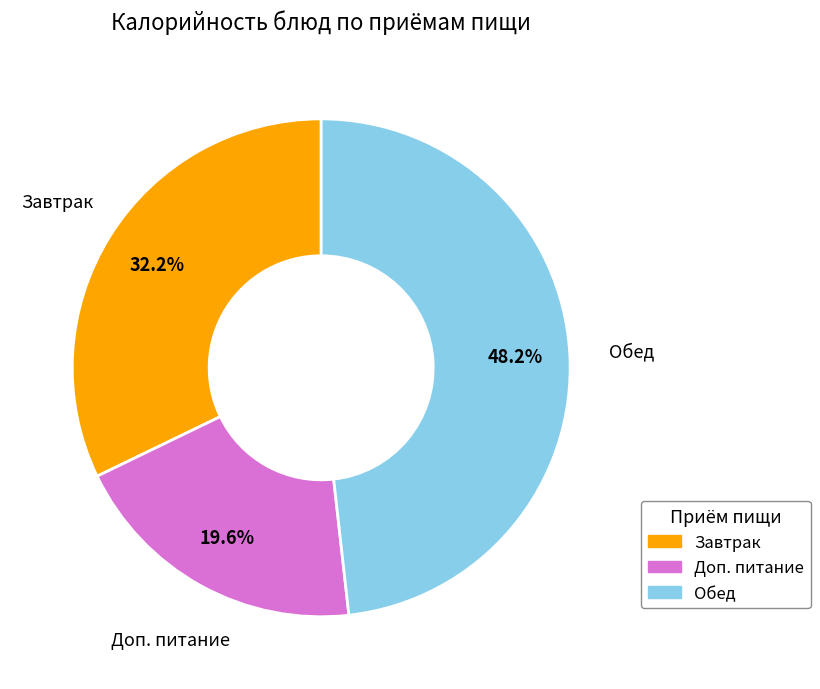

Is there any slice that represents more than half of the pie?

No